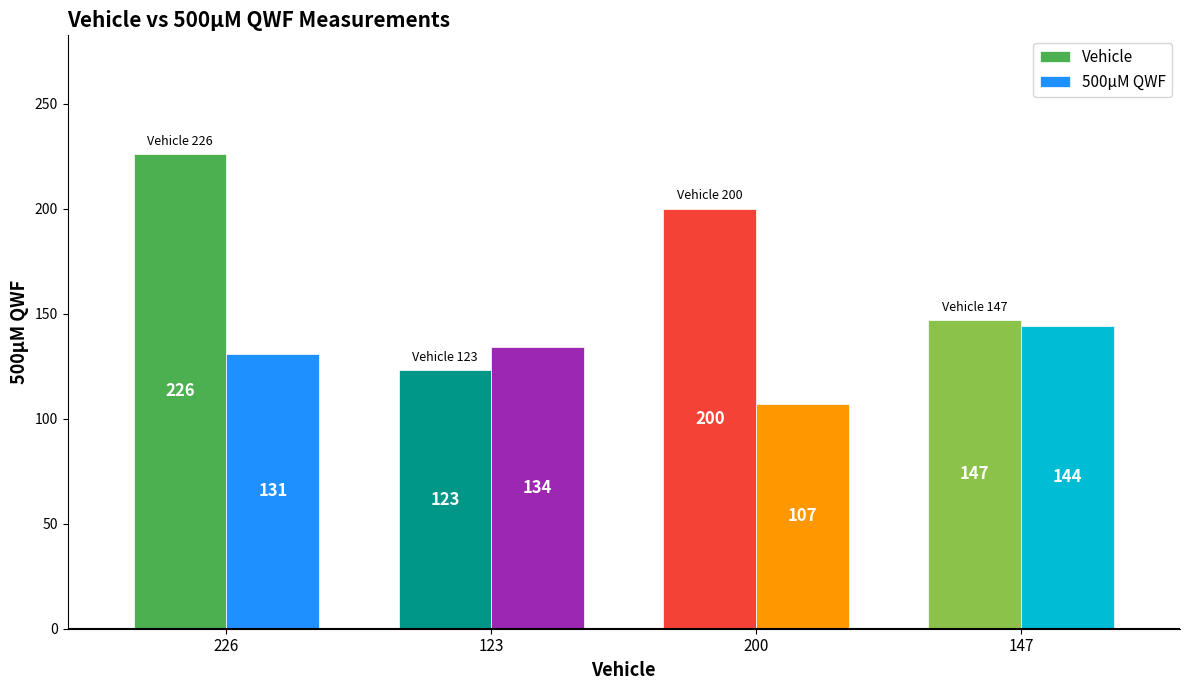

Reading left to right, extract all data points from this chart.

Vehicle: 226=226	123=123	200=200	147=147
500μM QWF: 226=131	123=134	200=107	147=144